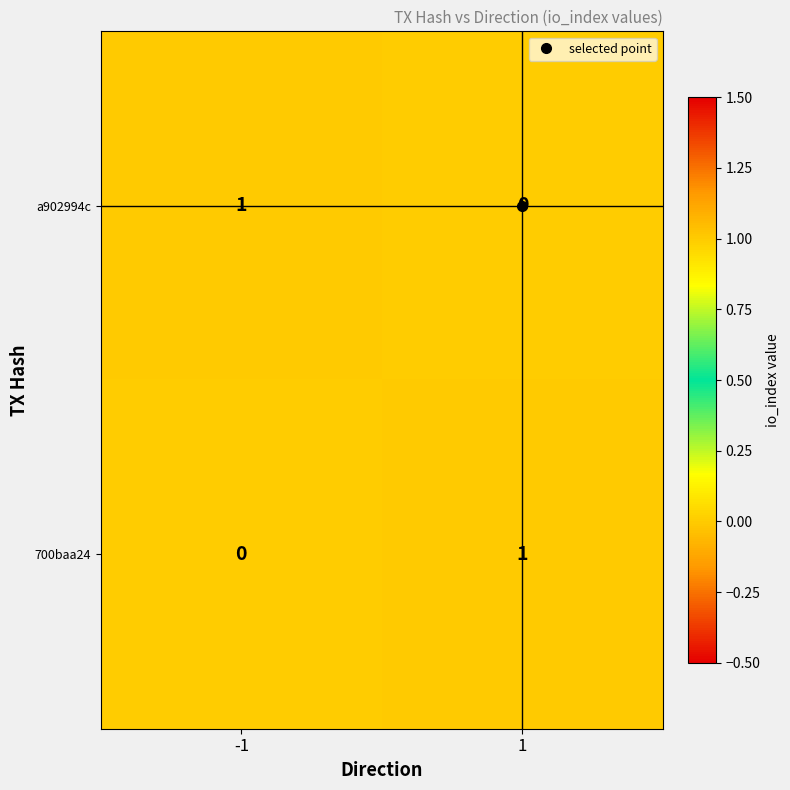

True or false: 700baa24 has a value of 1 at 1.

True